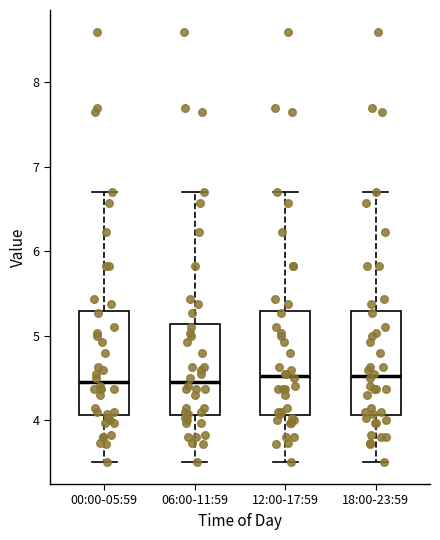

Reading left to right, transcribe this box plot: for each box, give where its median line is, the range the box spans, and where its two whiskers end, as read against the y-axis. The values are not printed on the chart, so give them approximately, as read against the axis.

00:00-05:59: median 4.5, box 4.1 to 5.3, whiskers 3.5 to 6.7
06:00-11:59: median 4.5, box 4.1 to 5.1, whiskers 3.5 to 6.7
12:00-17:59: median 4.5, box 4.1 to 5.3, whiskers 3.5 to 6.7
18:00-23:59: median 4.5, box 4.1 to 5.3, whiskers 3.5 to 6.7